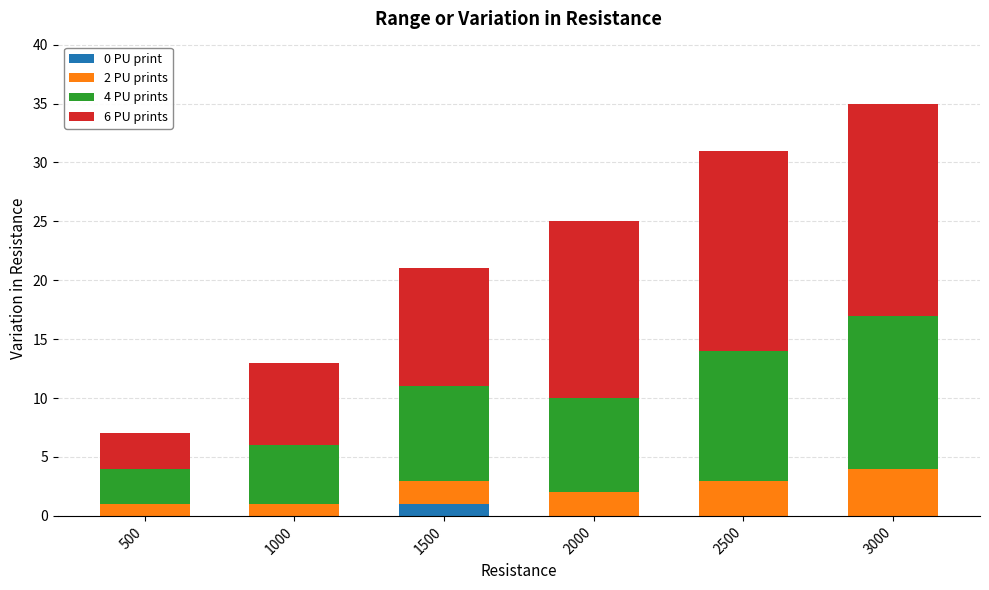

Reading left to right, list the values for the 0 PU print series.

500=0	1000=0	1500=1	2000=0	2500=0	3000=0